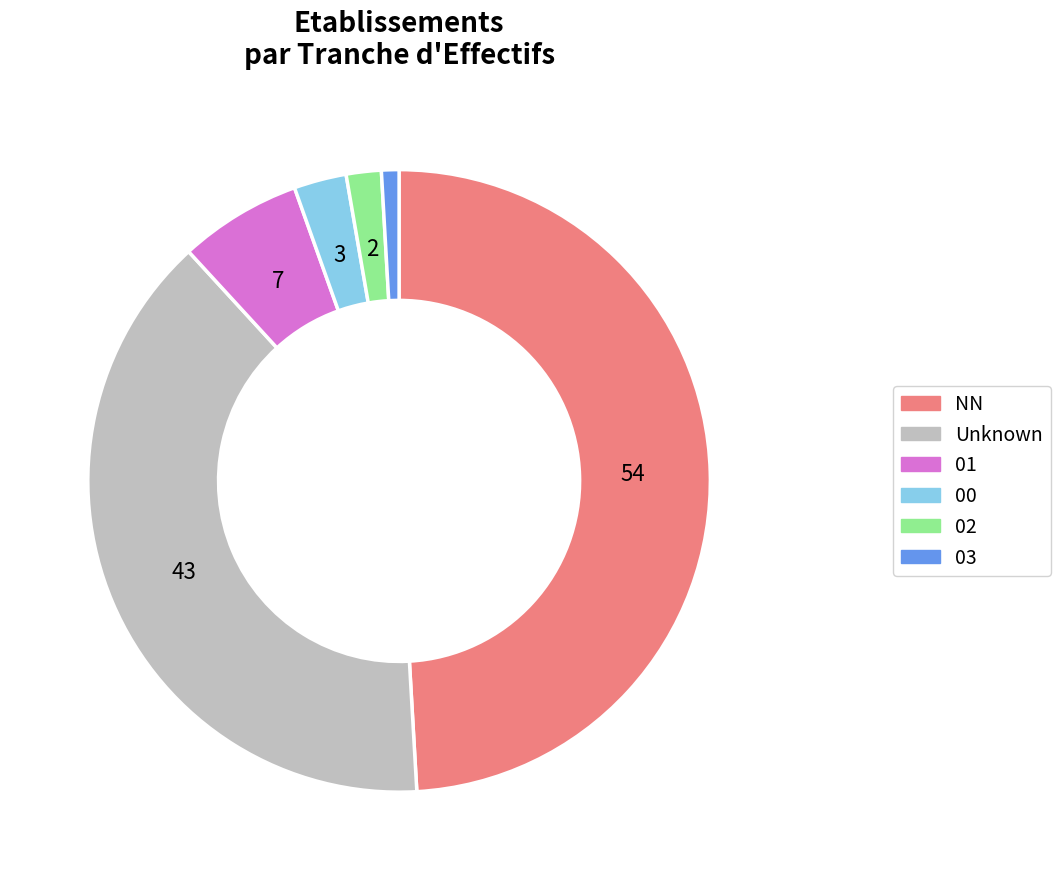

Is there any slice that represents more than half of the pie?

No